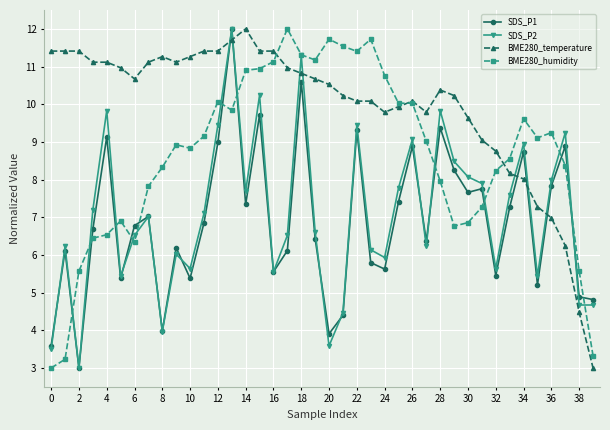

How many categories are shown in the chart?

40